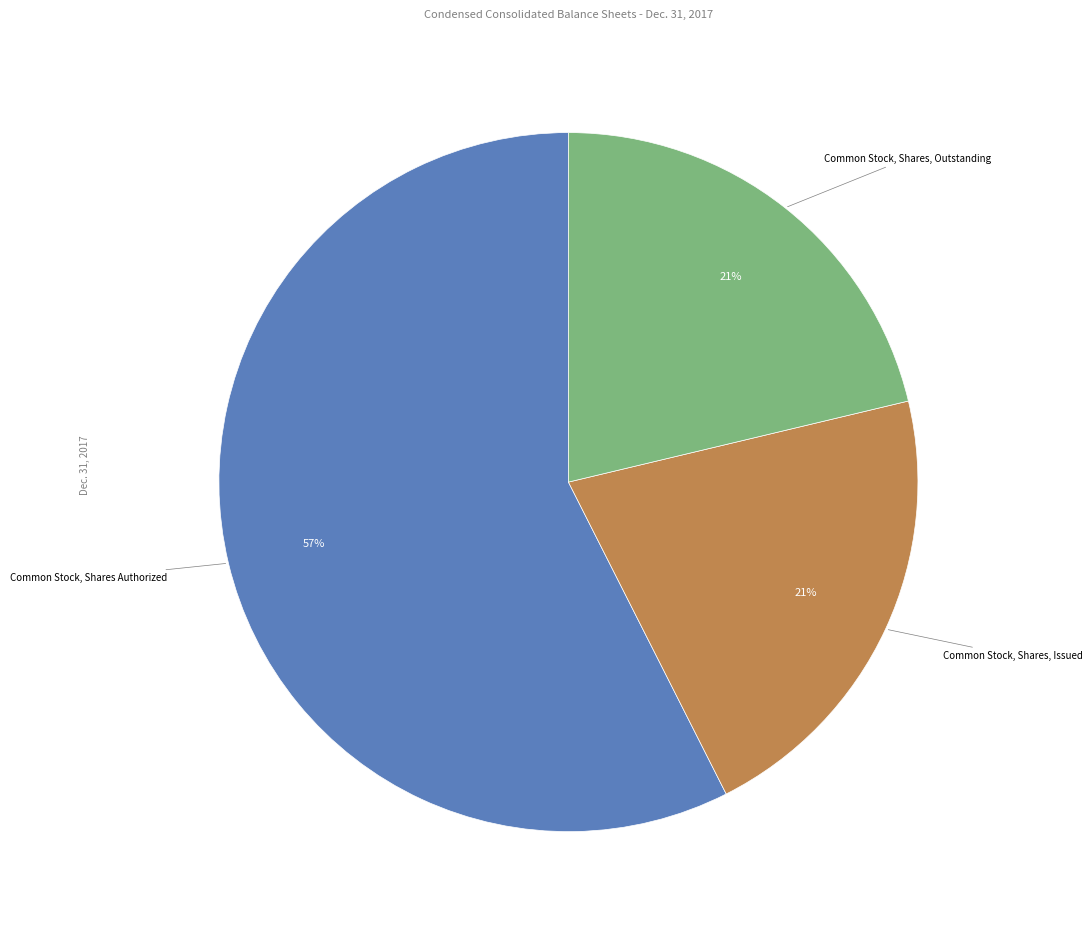

Is there any slice that represents more than half of the pie?

Yes